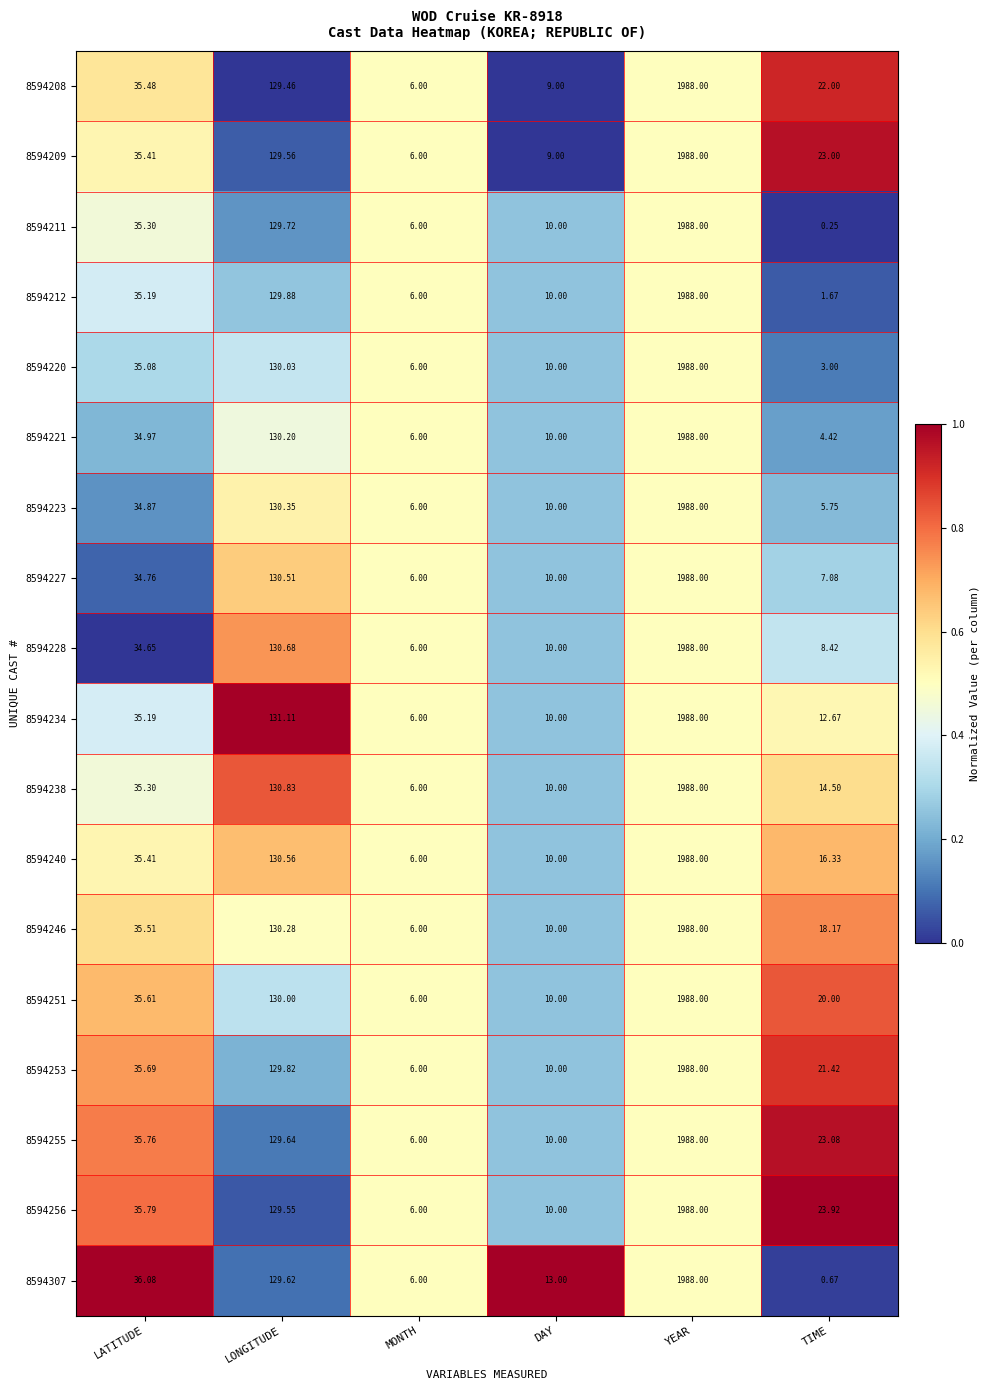

Where does the 8594228 series first go above 34?

LATITUDE